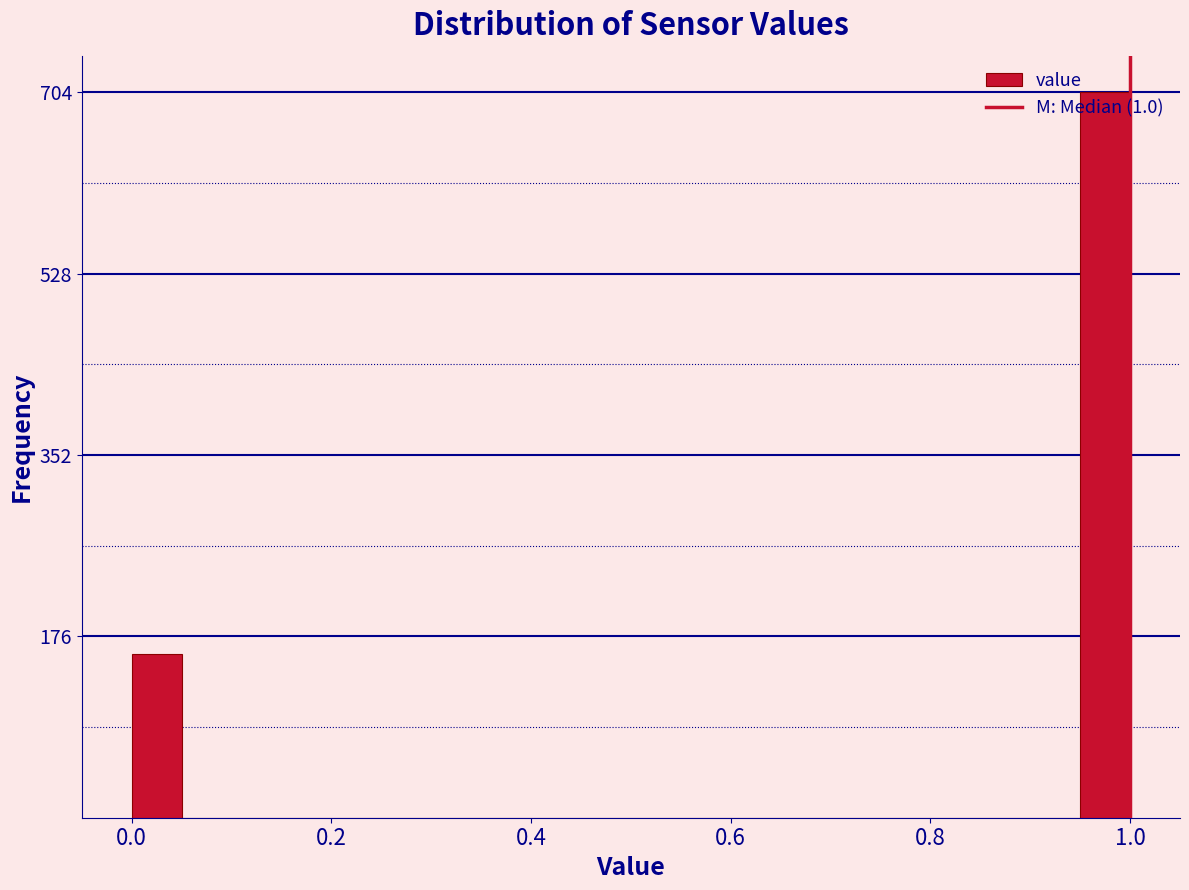

Around what value on the x-axis is the tallest bar? Give the approximate position of its centre, as read against the axis.

0.98